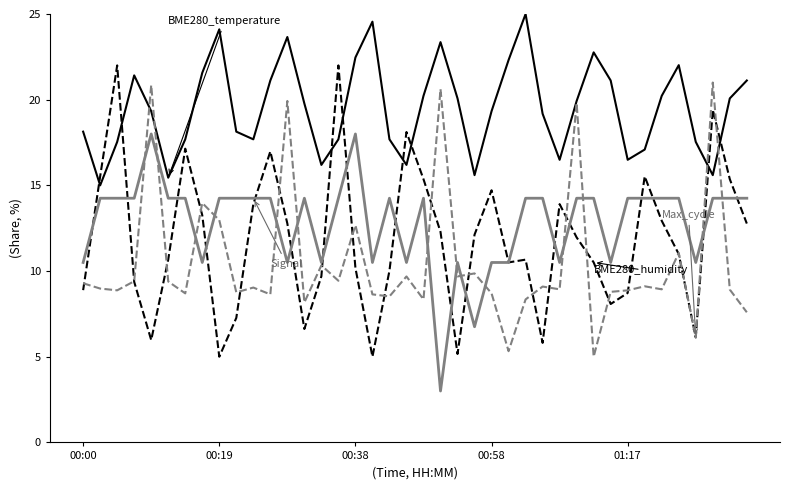

What is the minimum value shown in the chart?

3.0